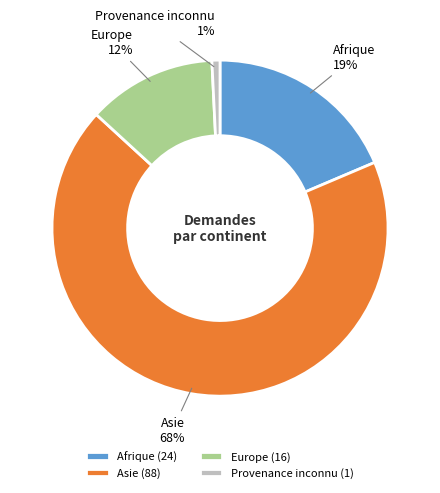

Between Afrique and Europe, which is larger?

Afrique